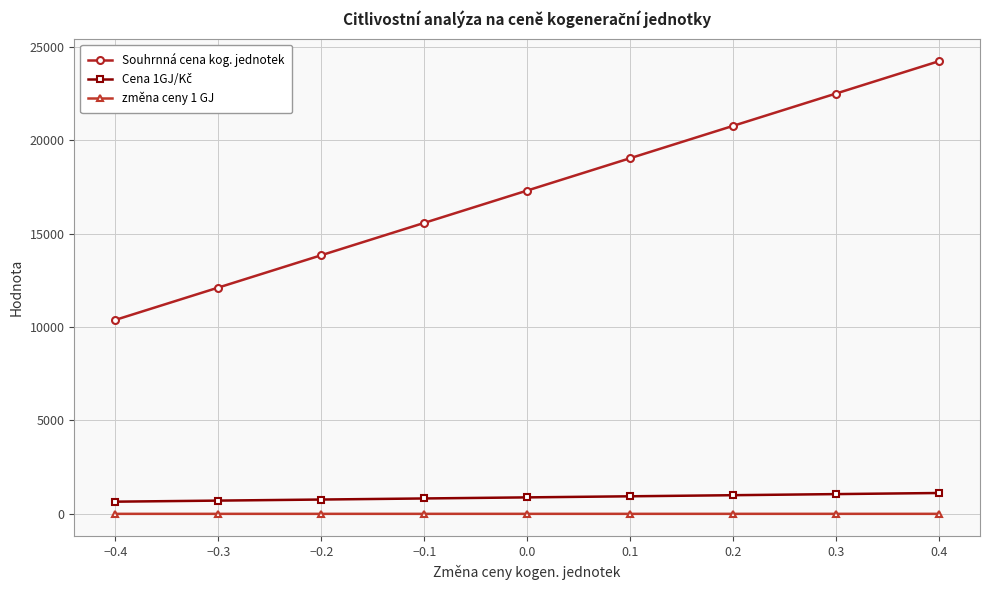

What is the average value of the Souhrnná cena kog. jednotek series?

17304.0